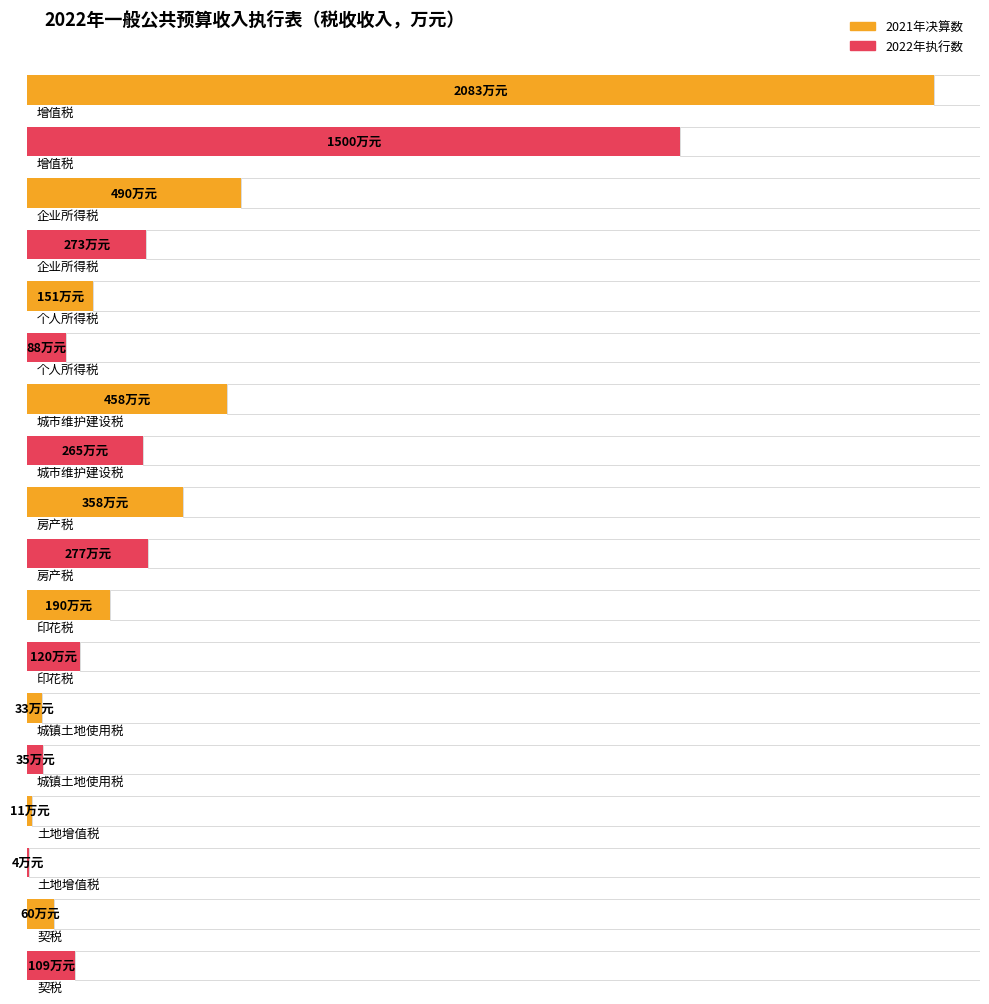

What is the label of the 4th bar from the left?

城市维护建设税